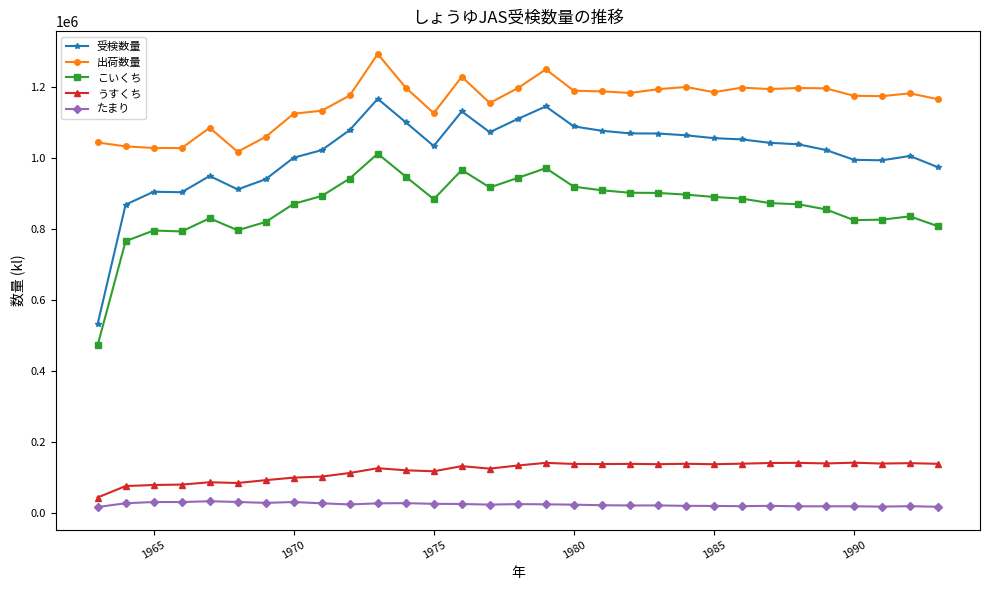

In 受検数量, how many points are lower than both neighbors (excluding endpoints)?

5